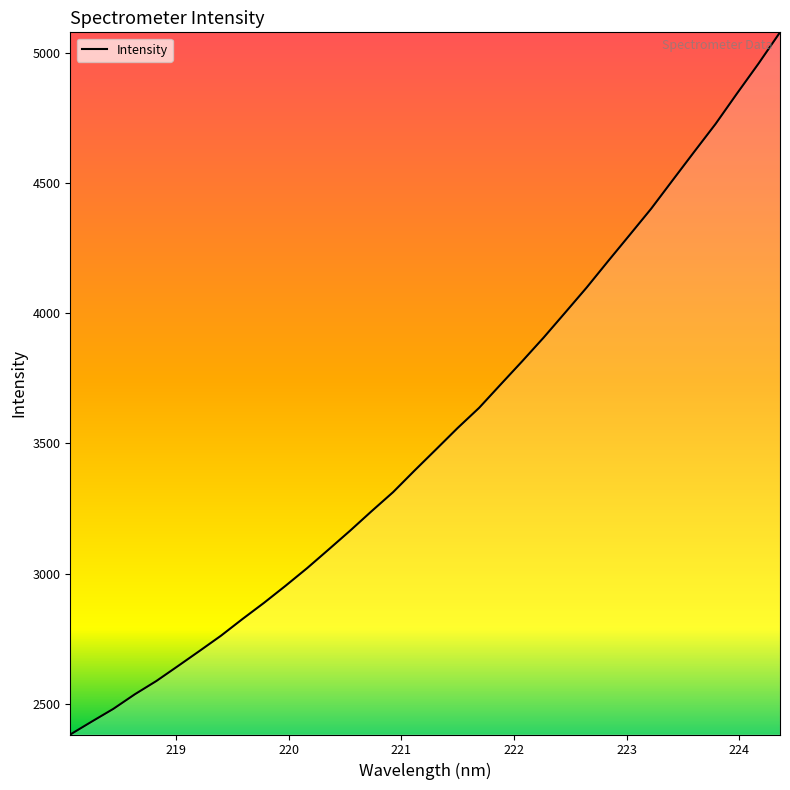

What is the difference between the maximum and minimum values?

2696.5